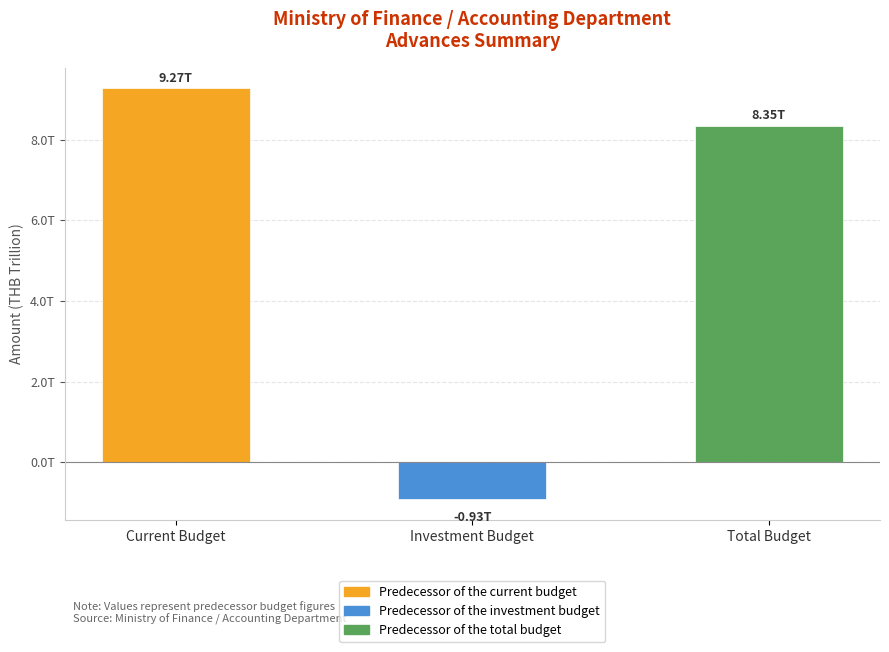

Does the chart contain any negative values?

Yes